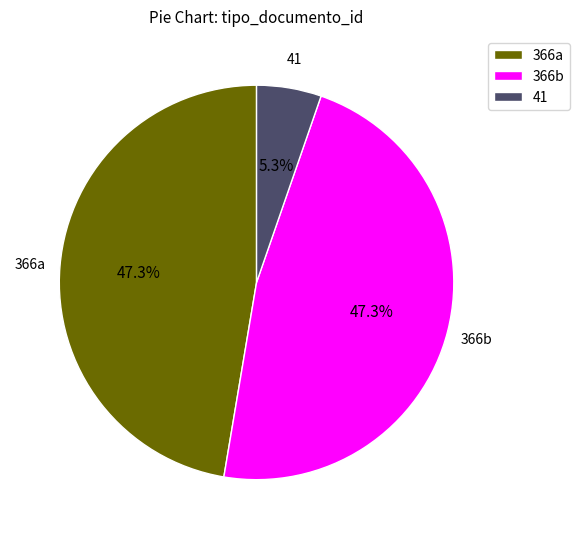

To the nearest percent, what is the average slice percentage?

33%